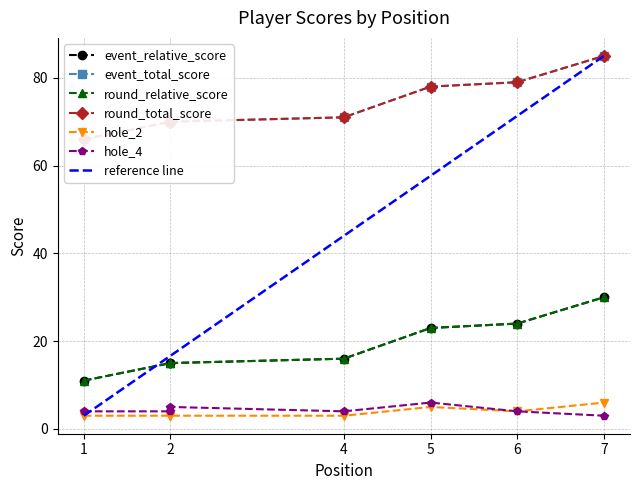

True or false: round_total_score has more than 0 interior local peaks.

False